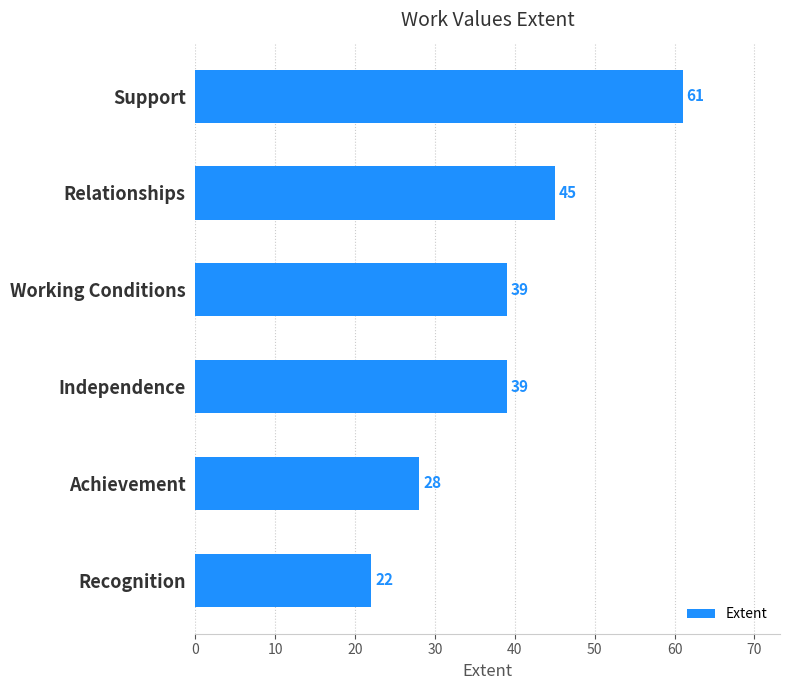

Reading bottom to top, what are all the values shown in this chart?

22	28	39	39	45	61